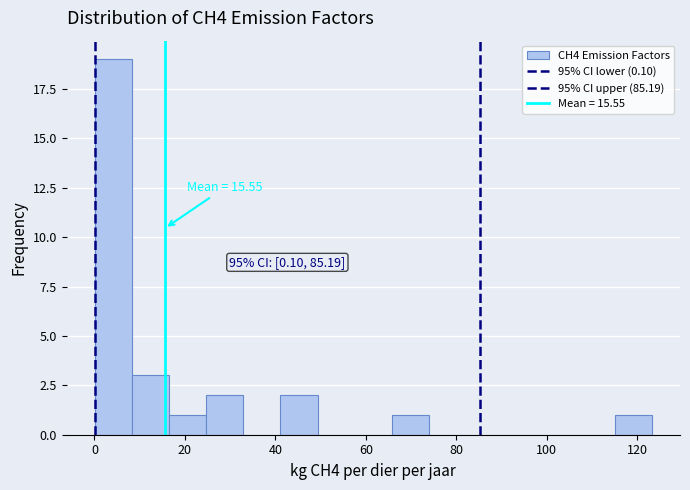

Over which range of the x-axis is the bar tallest?

0 to 8